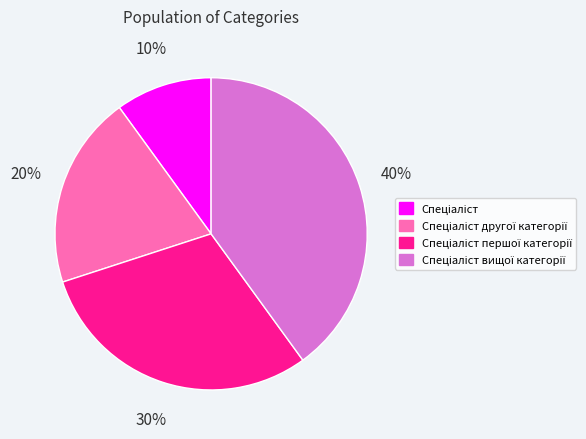

How many slices are in this pie chart?

4